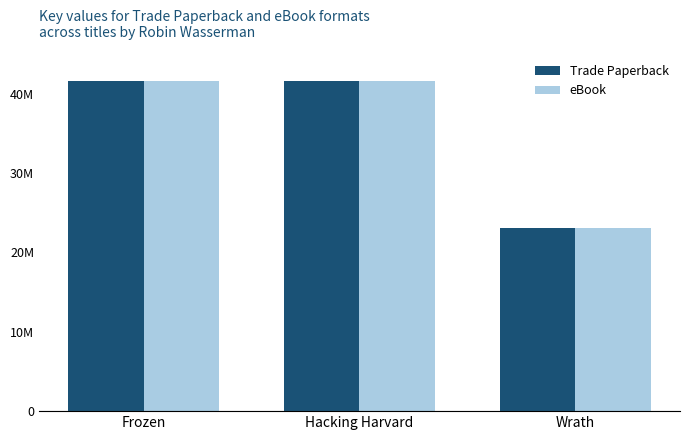

What are all the series names shown in the legend?

Trade Paperback, eBook